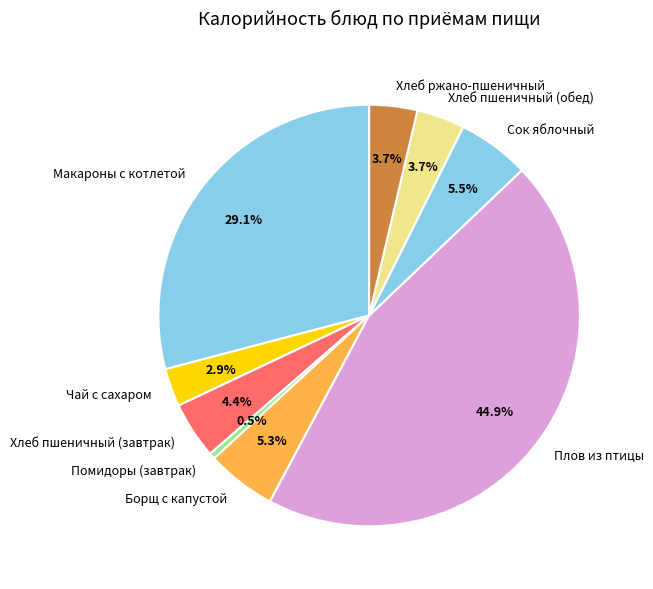

Which has a higher value, Хлеб ржано-пшеничный or Макароны с котлетой?

Макароны с котлетой